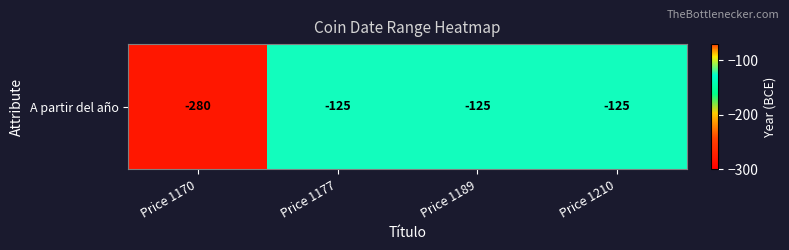

Reading left to right, transcribe all the data shown in this chart.

-280	-125	-125	-125